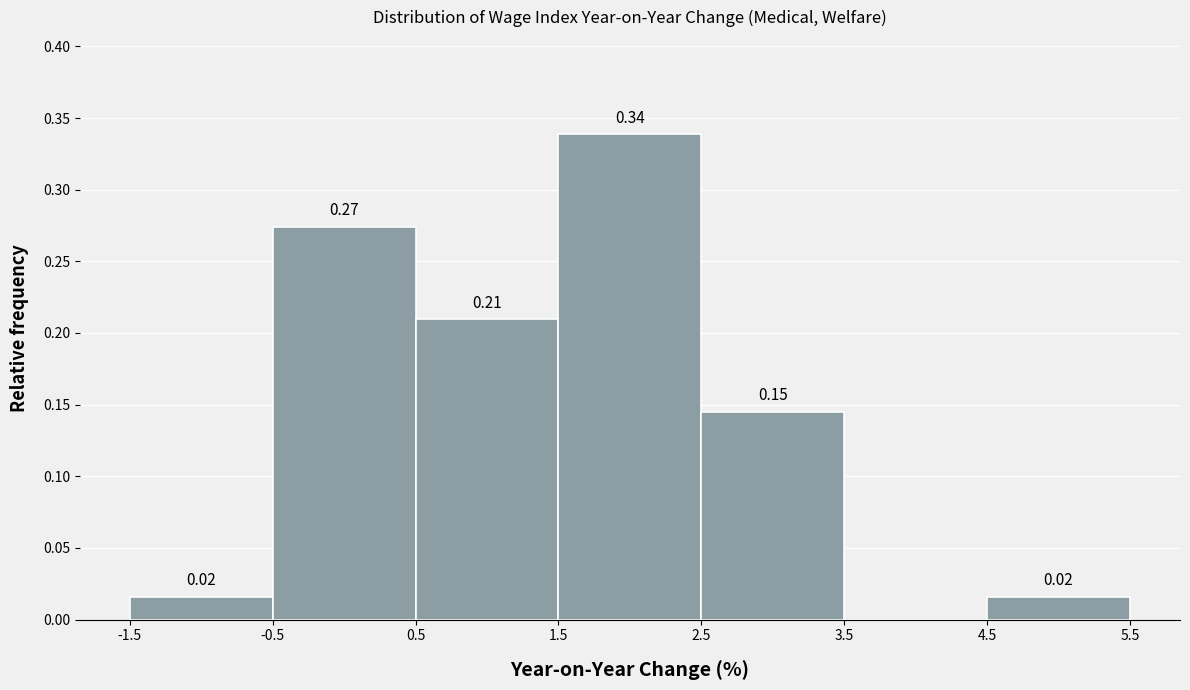

Which range on the x-axis has the tallest bar?

1.5 to 2.5